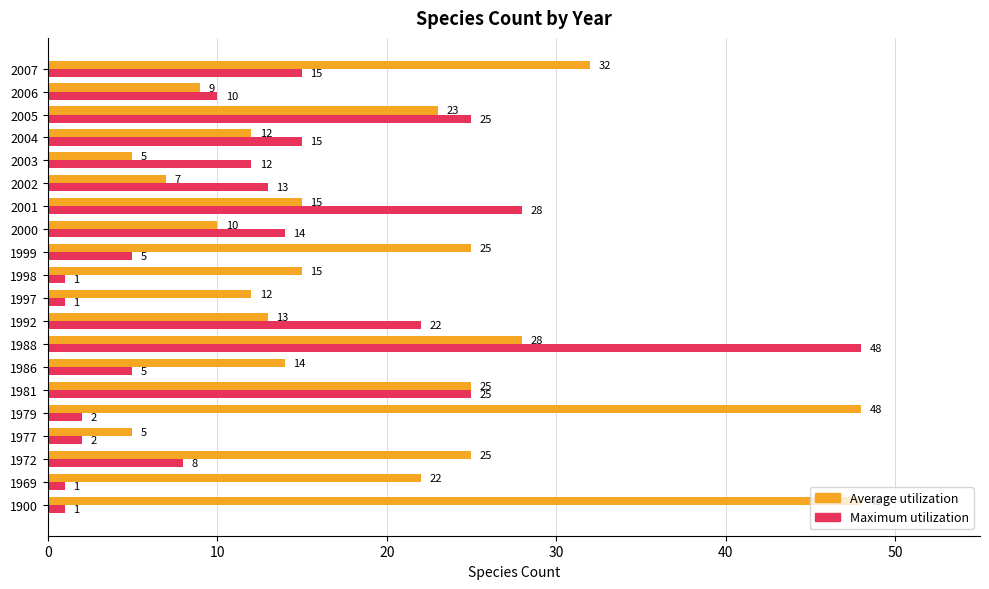

Which series has the largest range (max minus min)?

Maximum utilization